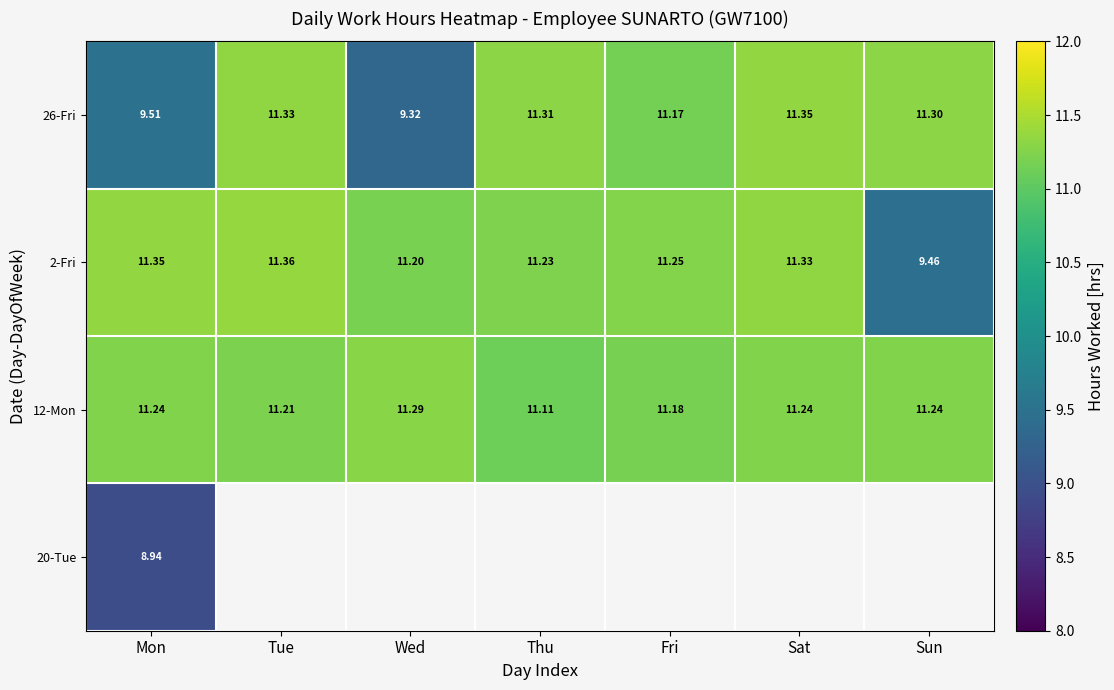

How many data points does each series have?

7